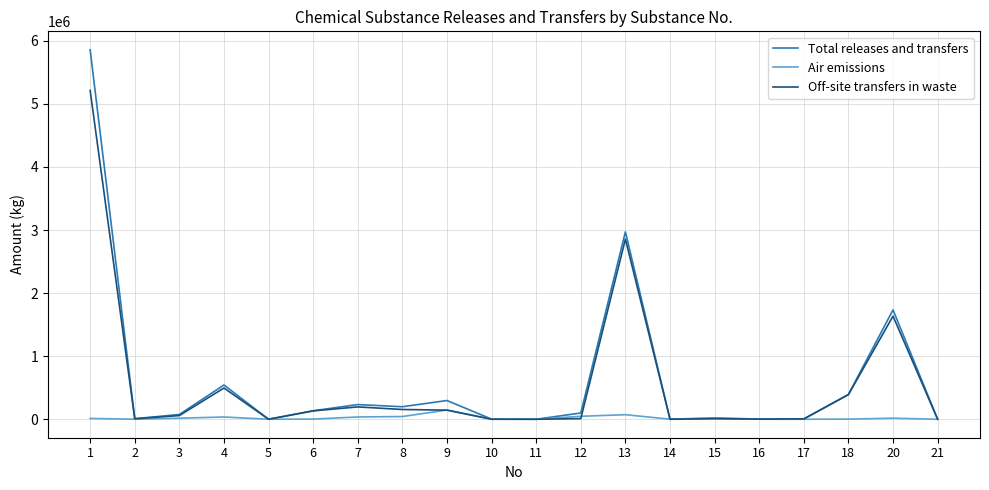

What is the average value of the Total releases and transfers series?

628967